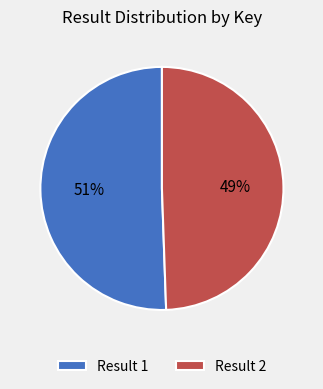

Is it true that Result 2 is 41% of the pie?

False